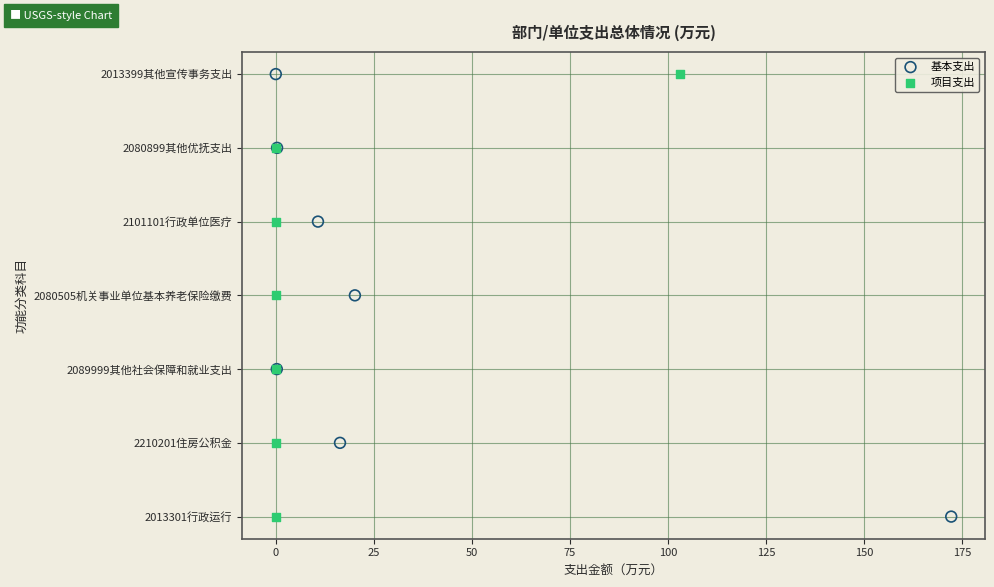

What are all the series names shown in the legend?

基本支出, 项目支出